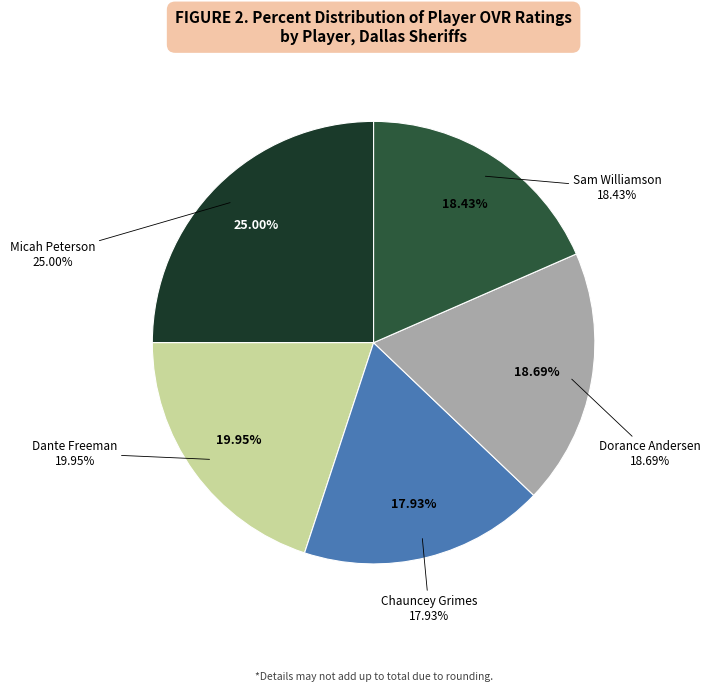

Rank the categories by value from lowest to highest.

Chauncey Grimes, Sam Williamson, Dorance Andersen, Dante Freeman, Micah Peterson